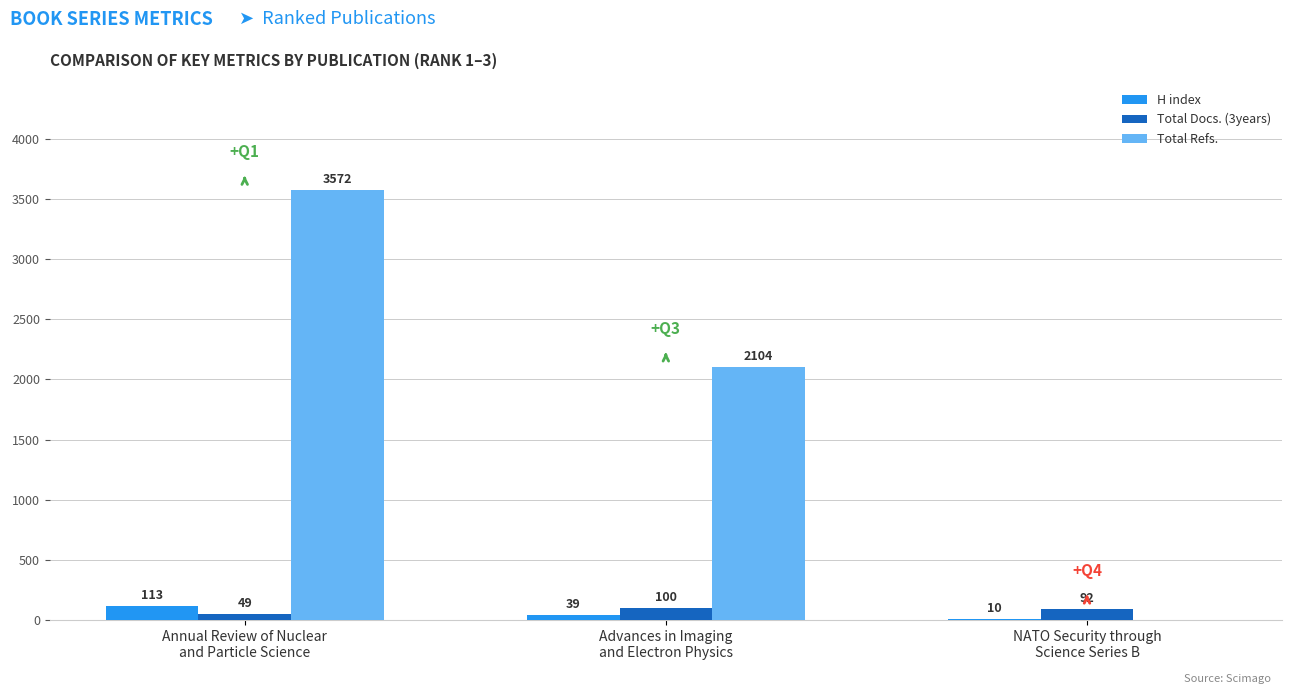

Reading left to right, what are all the values shown in this chart?

H index: 113	39	10
Total Docs. (3years): 49	100	92
Total Refs.: 3572	2104	0